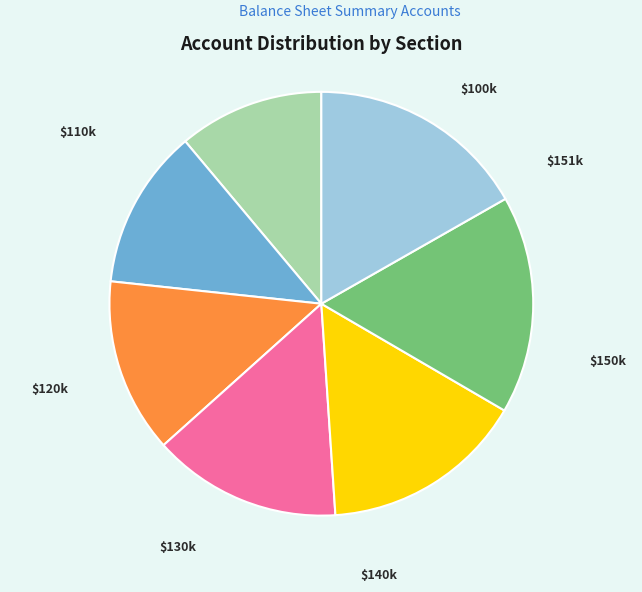

Is there any slice that represents more than half of the pie?

No